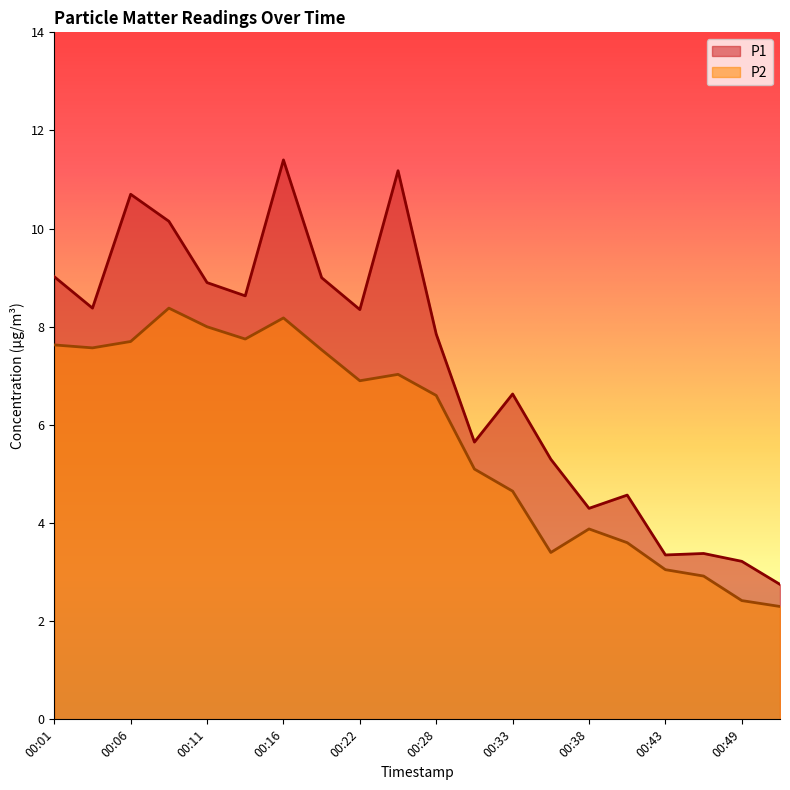

List the labels in order of P2 value, largest first.

00:09, 00:16, 00:11, 00:14, 00:06, 00:01, 00:04, 00:19, 00:25, 00:22, 00:28, 00:30, 00:33, 00:38, 00:41, 00:36, 00:43, 00:46, 00:49, 00:51